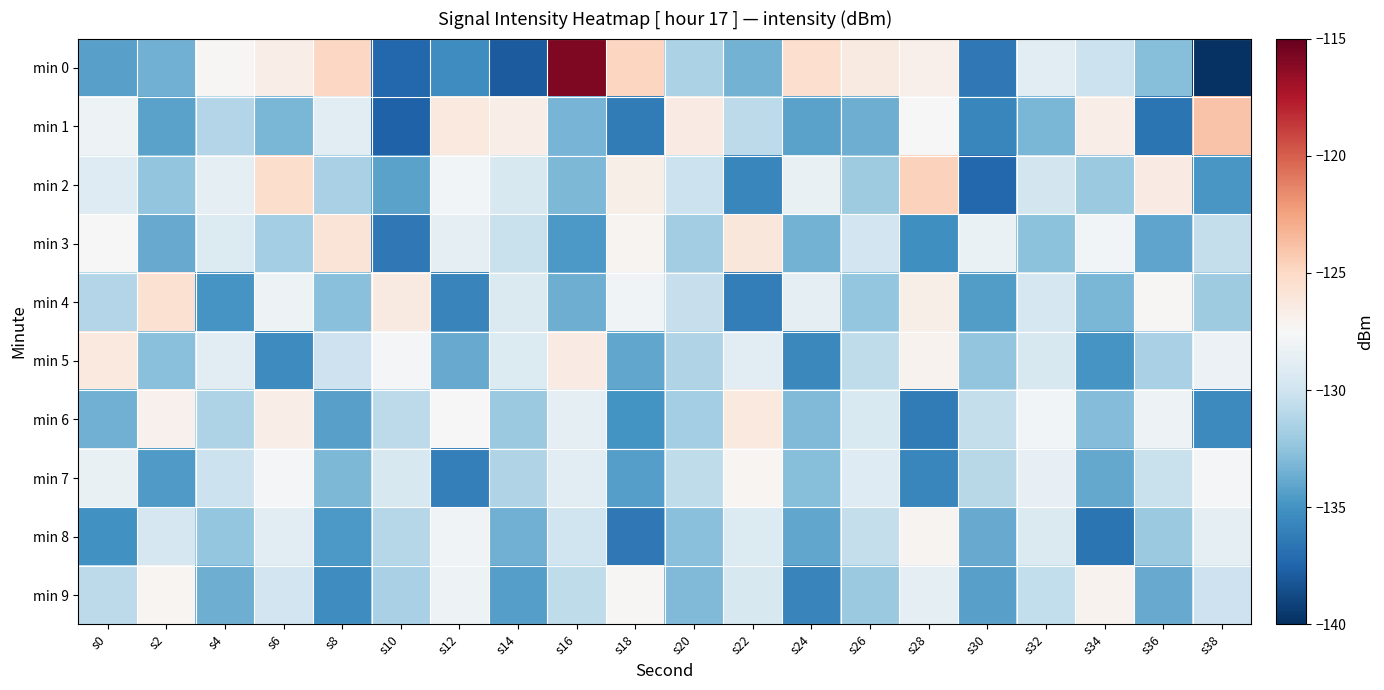

At which category is the sum across all series the highest?

s6